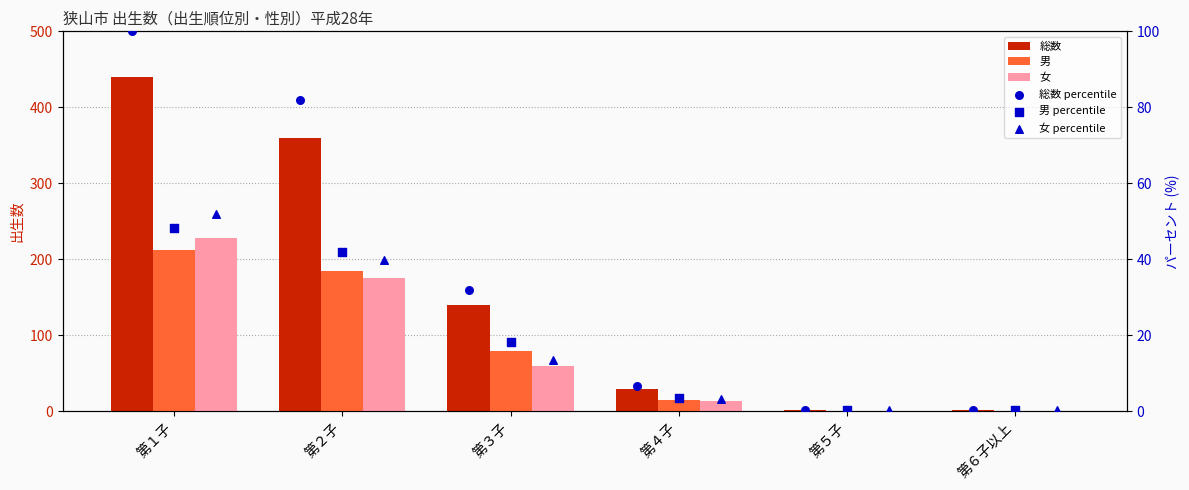

What are all the series names shown in the legend?

総数, 男, 女, 総数 percentile, 男 percentile, 女 percentile